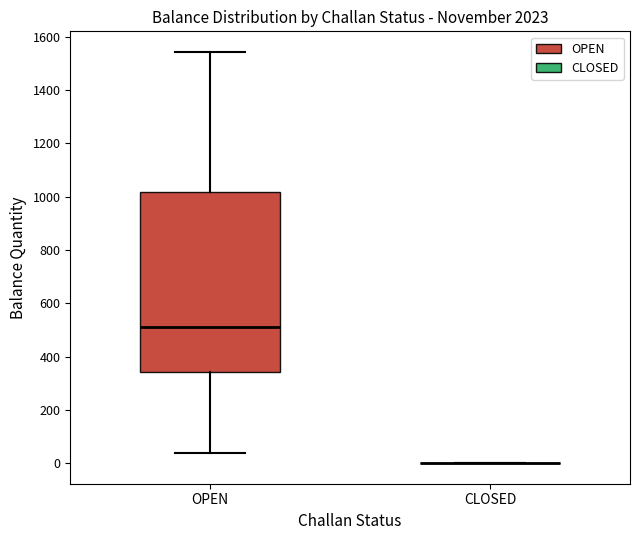

Reading left to right, transcribe this box plot: for each box, give where its median line is, the range the box spans, and where its two whiskers end, as read against the y-axis. The values are not printed on the chart, so give them approximately, as read against the axis.

OPEN: median 520, box 340 to 1020, whiskers 40 to 1540
CLOSED: box collapsed to a line at 0, whiskers 0 to 0